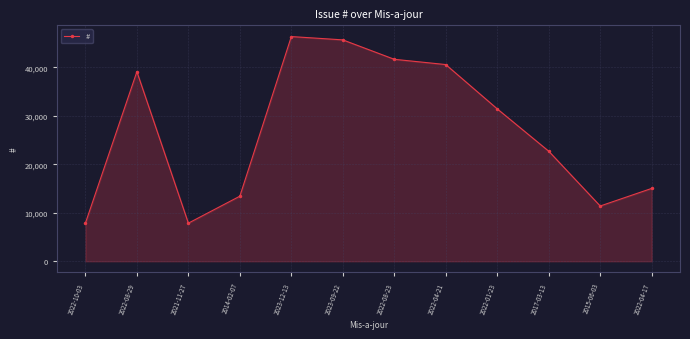

What is the ratio of the value at 2022-01-23 to the value at 2023-09-22?

0.7